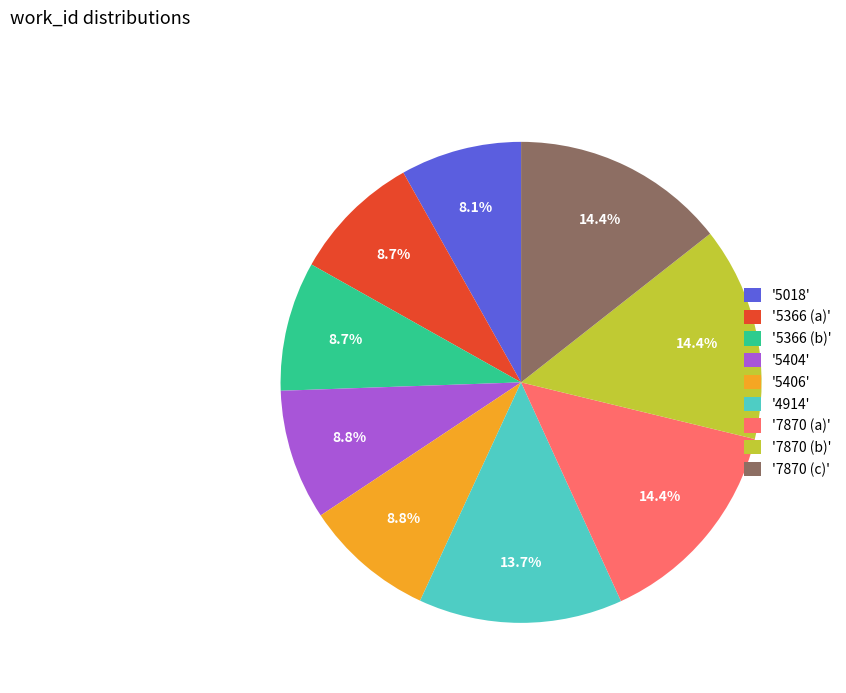

Does any single category account for the majority?

No